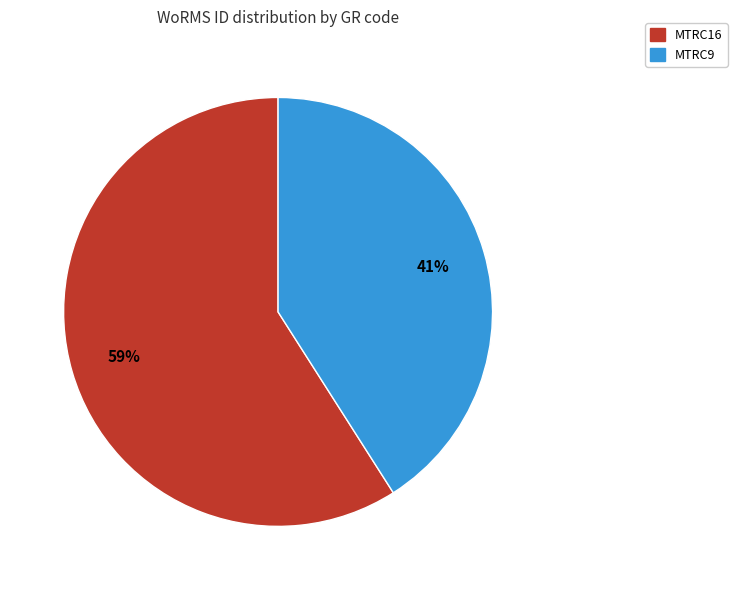

Is the sum of MTRC16 and MTRC9 greater than half?

Yes